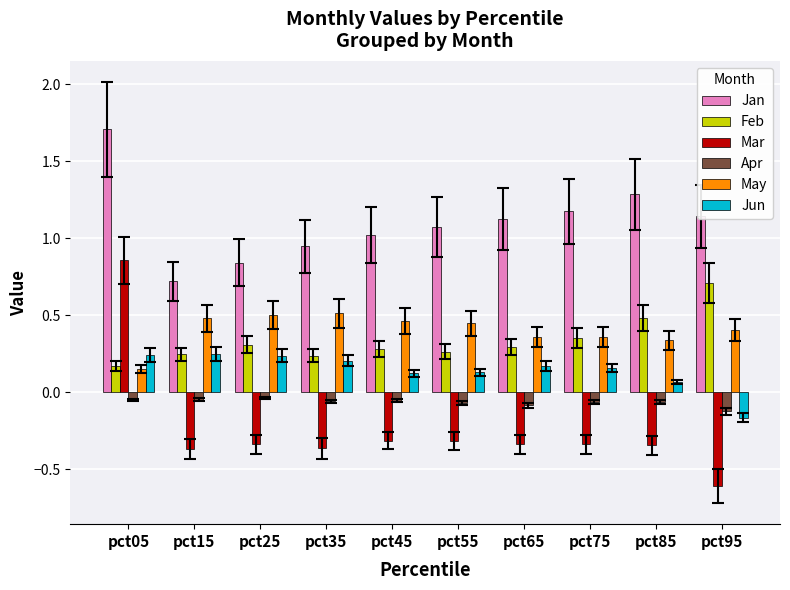

What is the difference between the Mar values at pct25 and pct05?

1.2